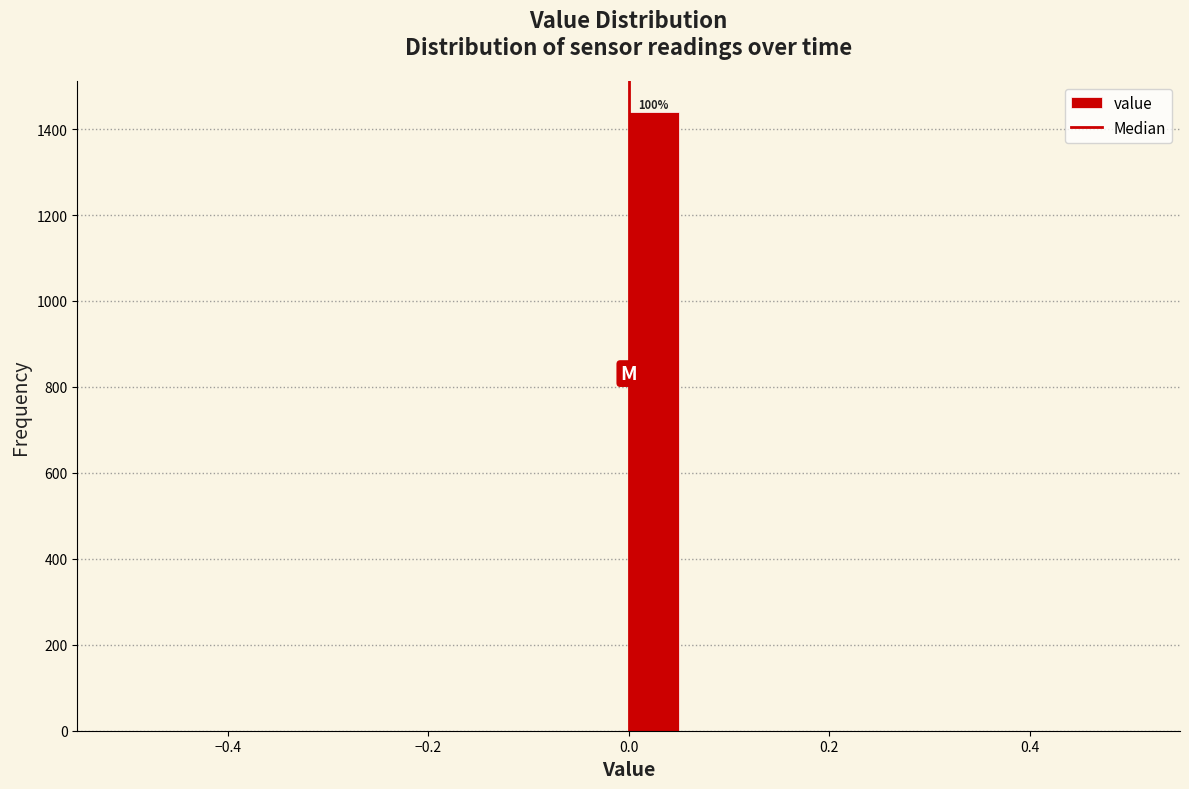

Read against the x-axis, roughly where is the centre of the tallest bar?

0.02